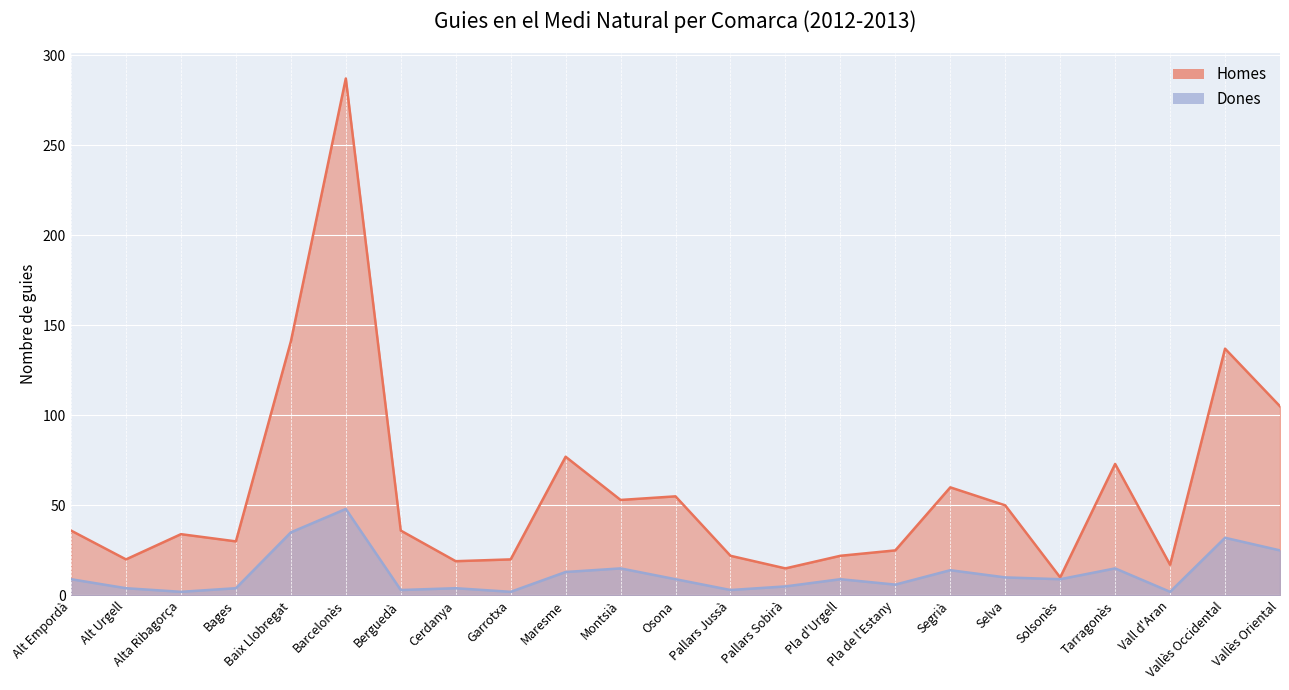

List the labels in order of Homes value, smallest first.

Solsonès, Pallars Sobirà, Vall d'Aran, Cerdanya, Alt Urgell, Garrotxa, Pallars Jussà, Pla d'Urgell, Pla de l'Estany, Bages, Alta Ribagorça, Alt Empordà, Berguedà, Selva, Montsià, Osona, Segrià, Tarragonès, Maresme, Vallès Oriental, Vallès Occidental, Baix Llobregat, Barcelonès